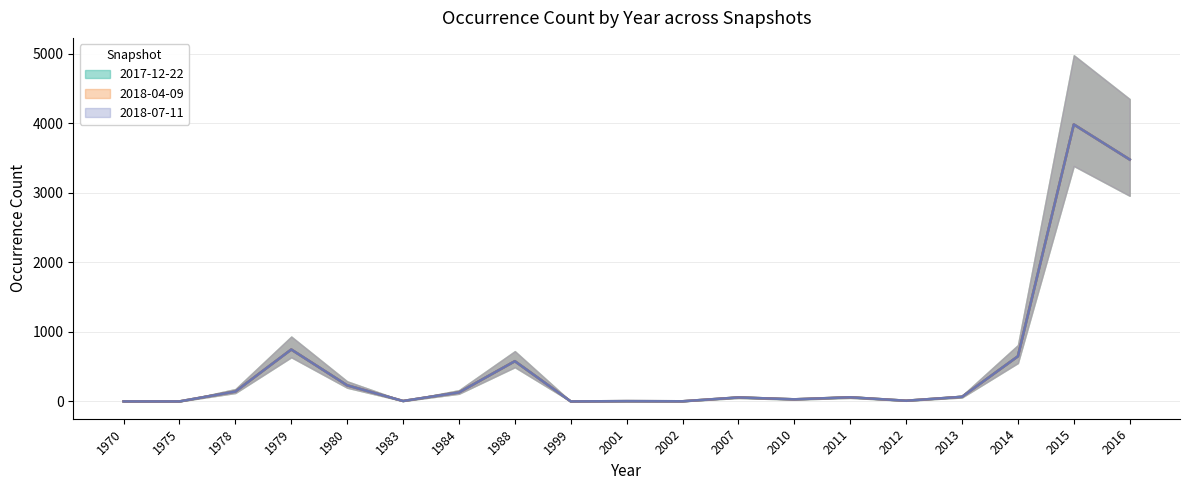

True or false: 2018-04-09 and 2018-07-11 cross at least once.

False